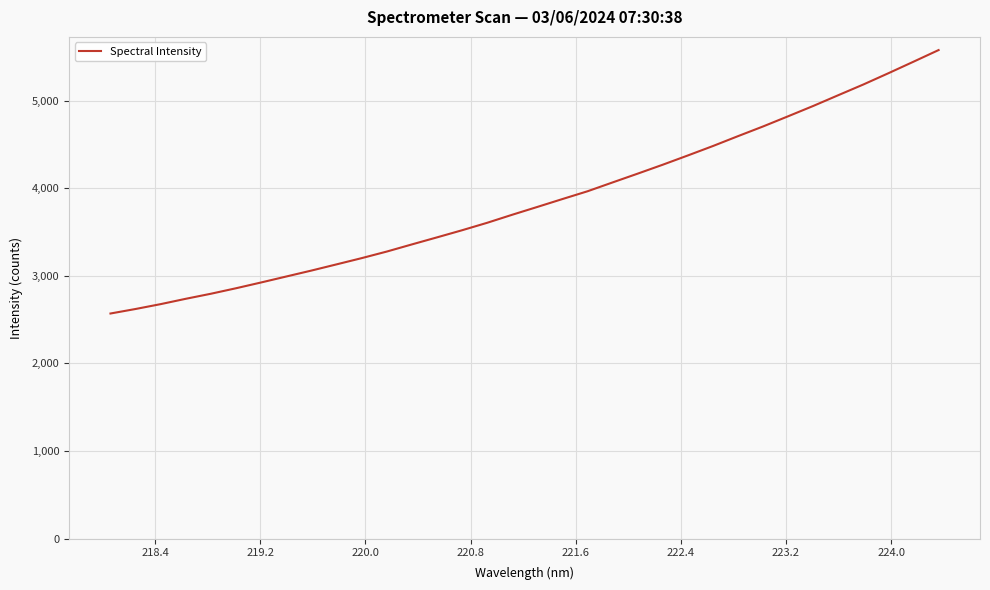

True or false: there are more than 1 points higher than both neighbors.

False